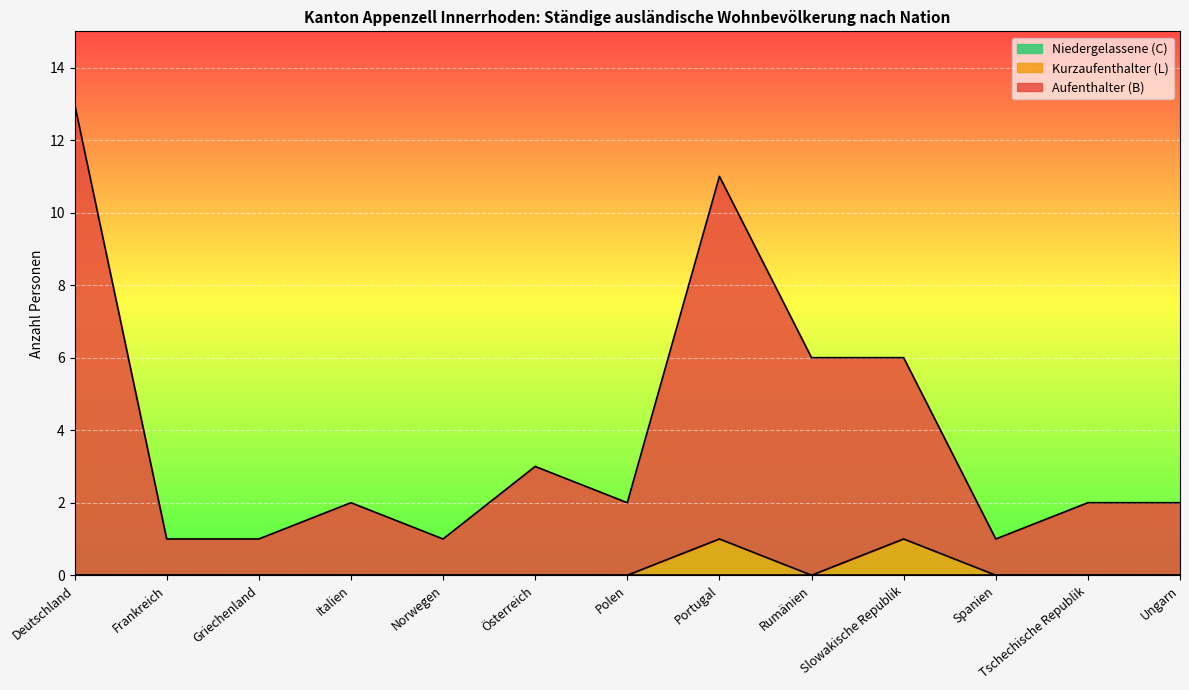

Count the Kurzaufenthalter (L) Total values in the range 0 to 1.

13